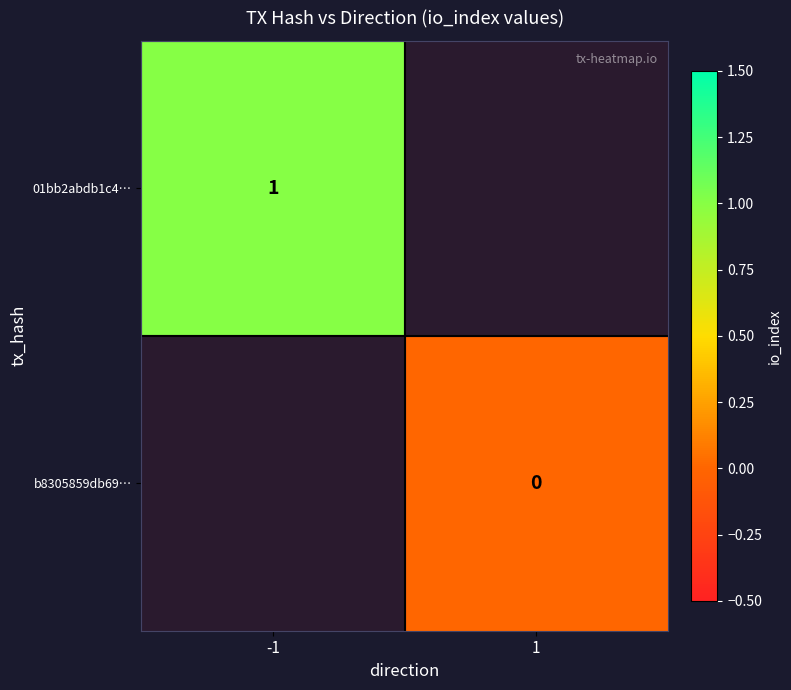

Is the value of b8305859db69… at 1 greater than the value of 01bb2abdb1c4… at -1?

No